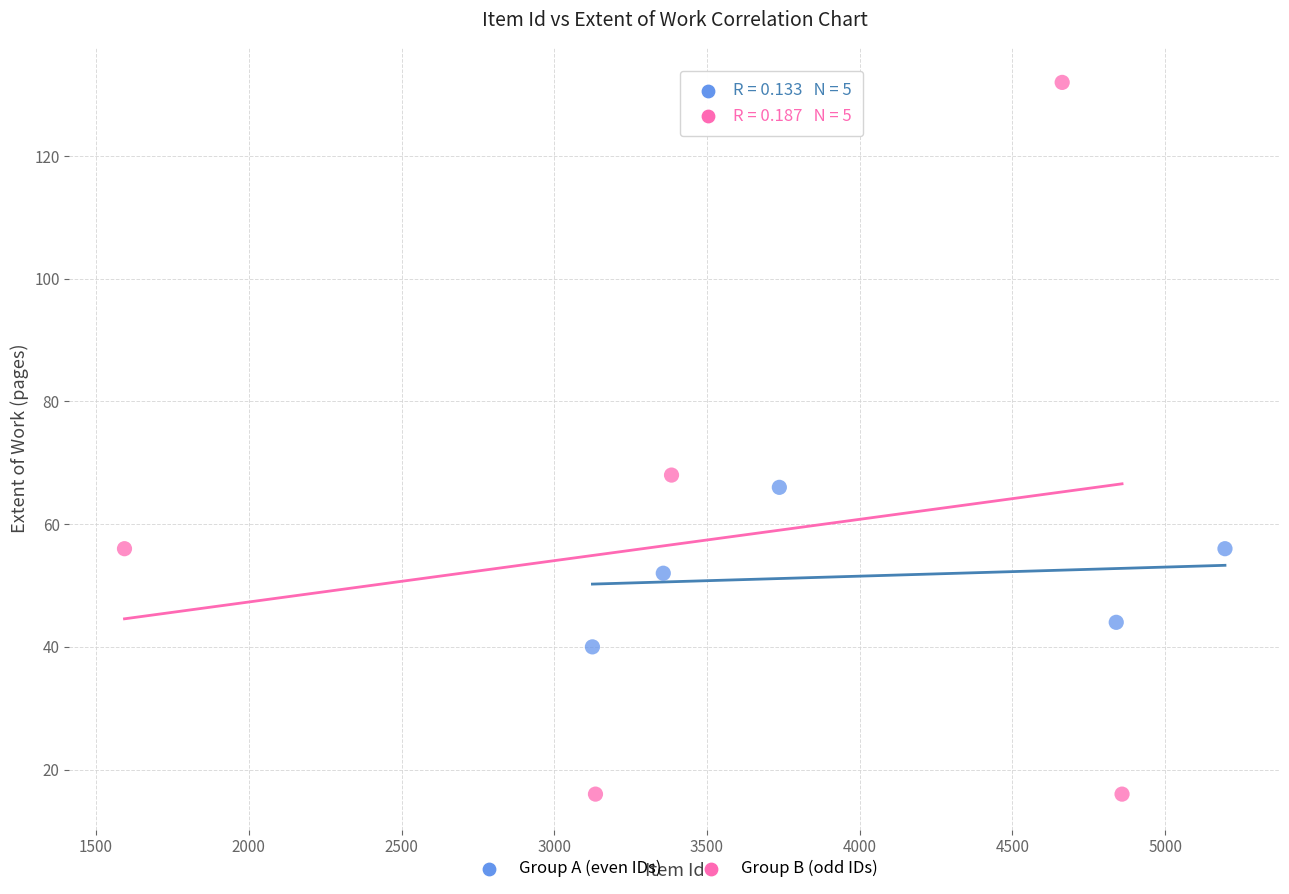

Which series has the largest Y range (max minus min)?

Group B (odd IDs)